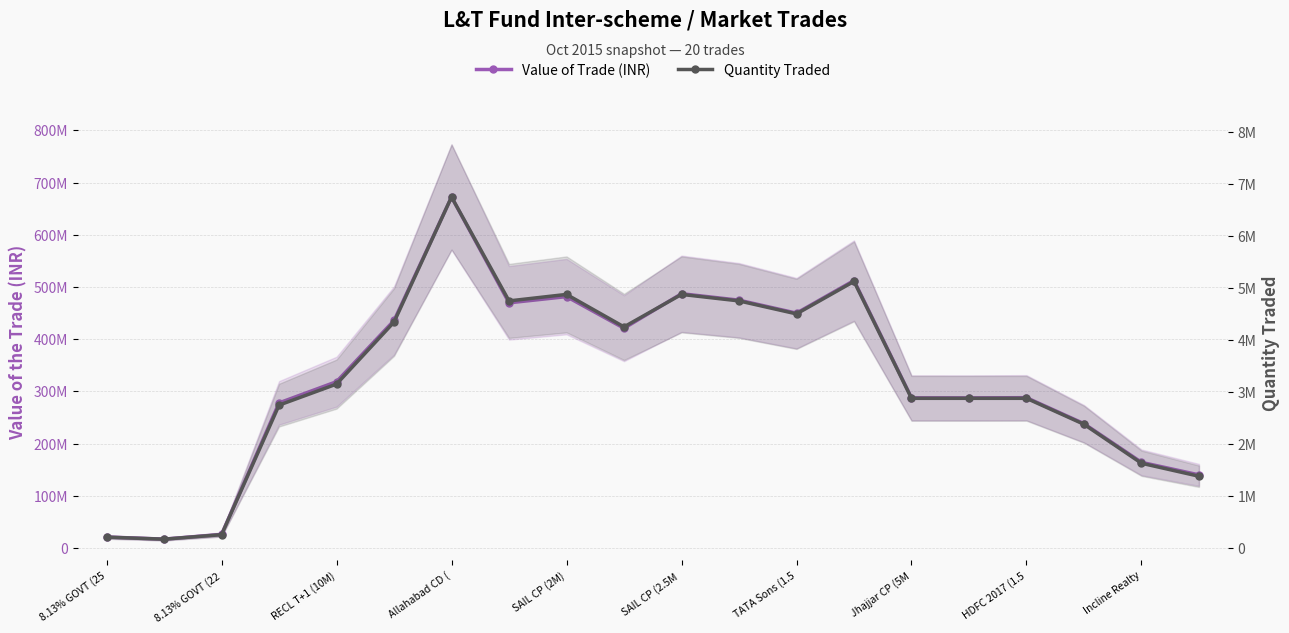

What is the difference between the highest and lowest values at Incline Realty?

162523425.0